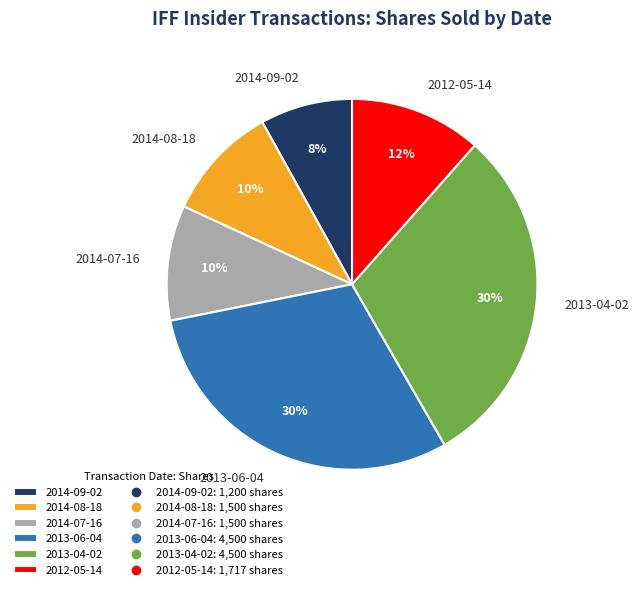

What is the smallest slice in the pie chart?

2014-09-02